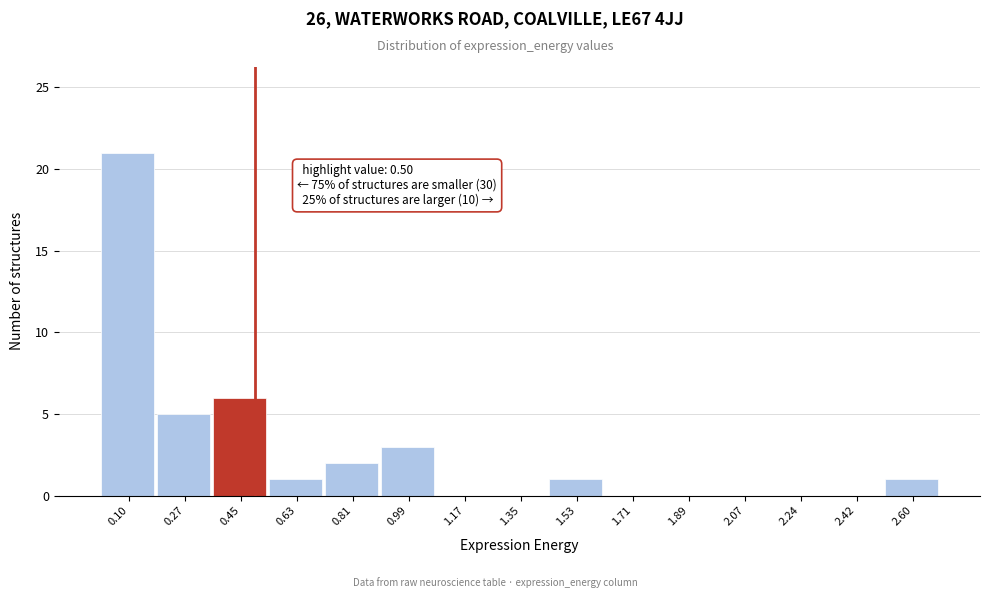

Which range on the x-axis has the tallest bar?

0.00 to 0.18